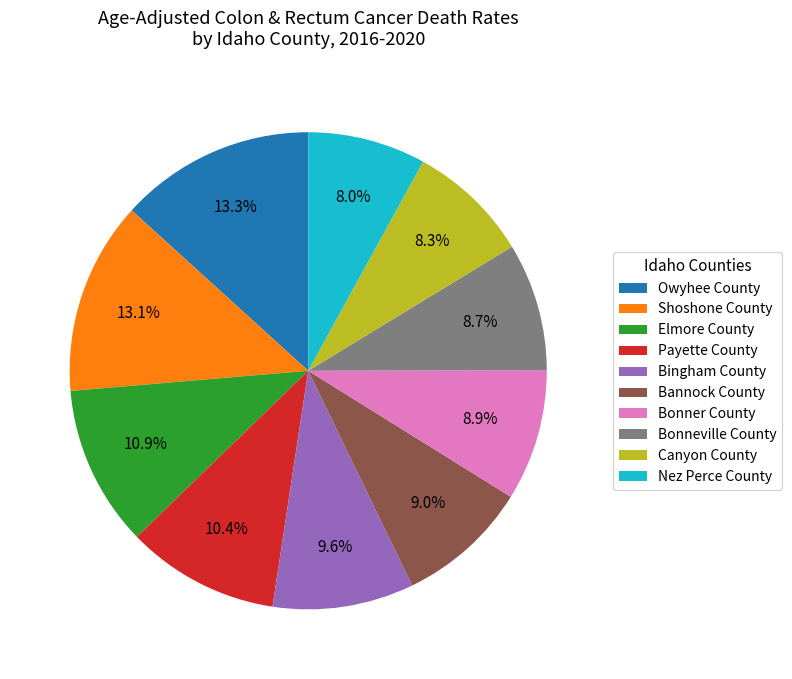

True or false: Bannock County accounts for 18% of the total.

False